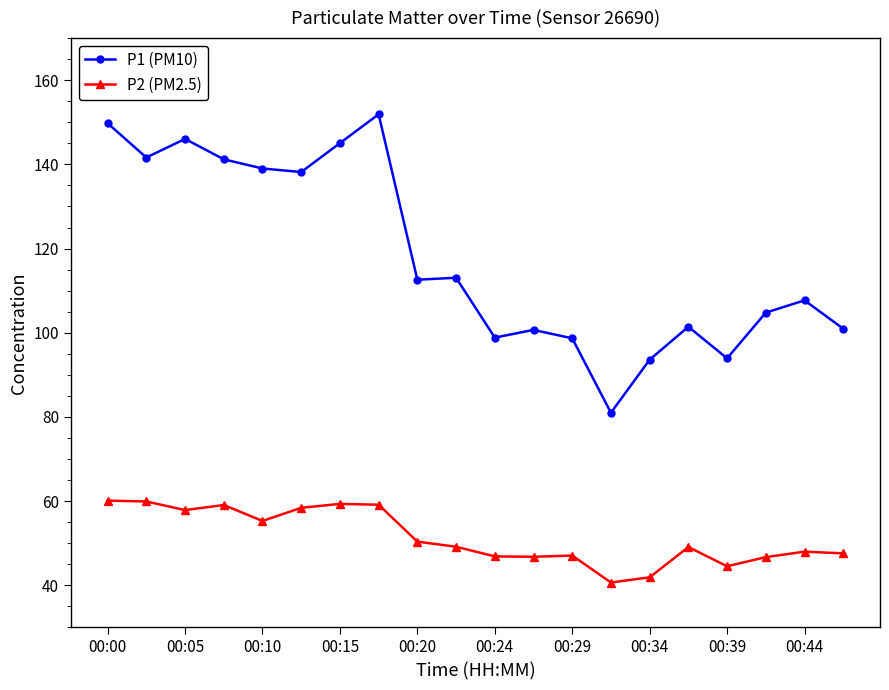

What is the smallest value displayed?

40.7